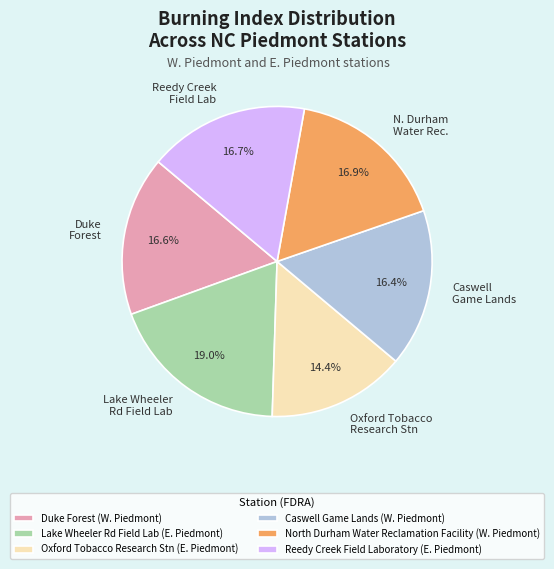

True or false: Reedy Creek Field Laboratory accounts for 5% of the total.

False